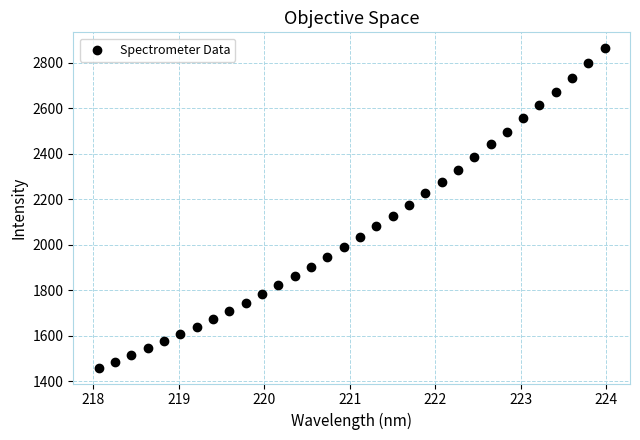

What is the range of Y values (max minus min)?

1404.1